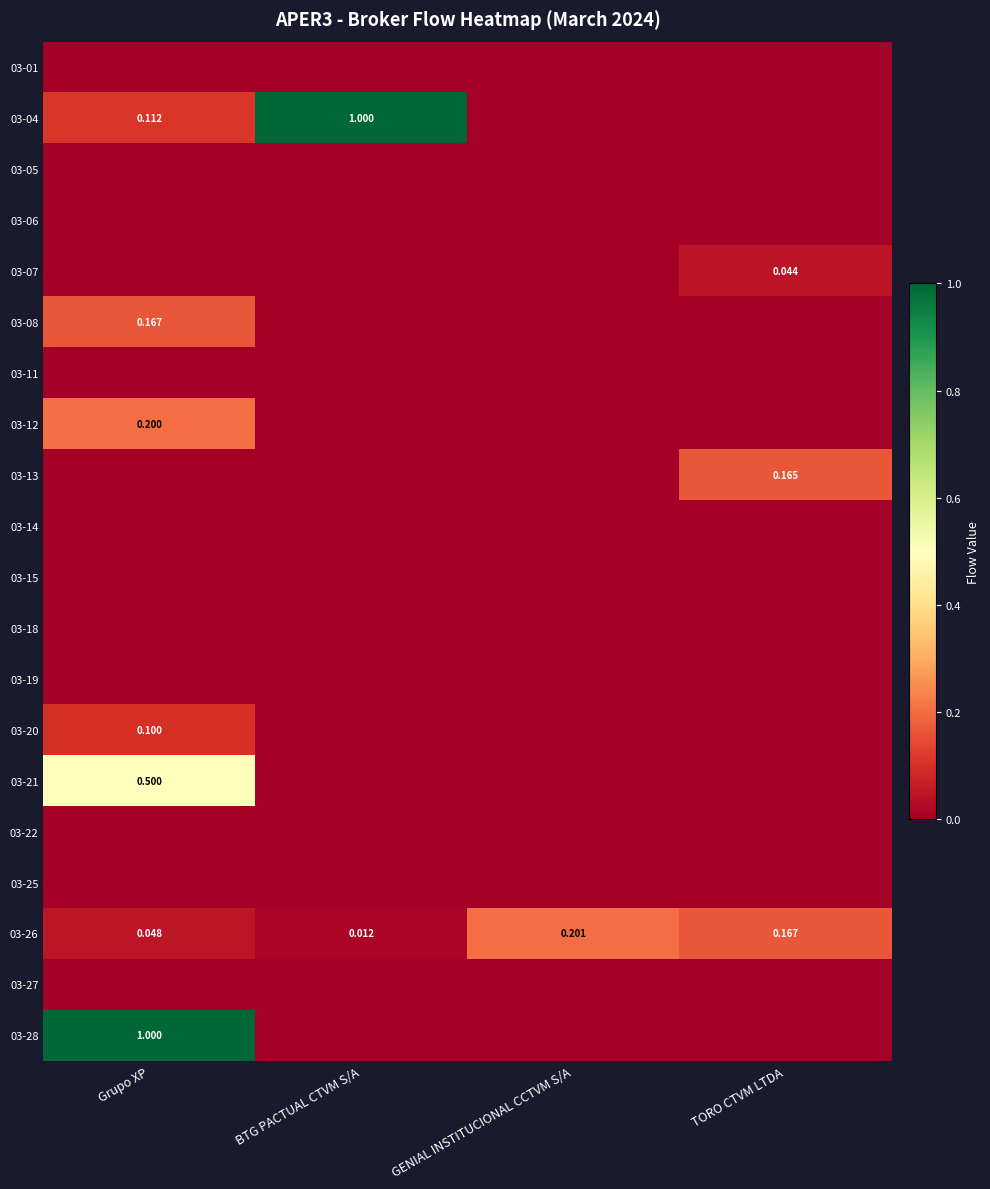

At which label is 03-19 closest to 0?

Grupo XP